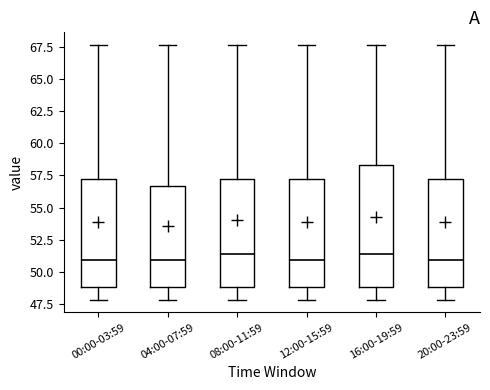

Where is the lower edge of the box for 20:00-23:59 on the y-axis? The values are not printed on the chart, so give them approximately, as read against the axis.

49.0